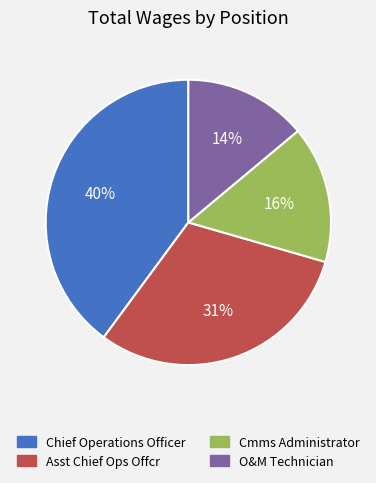

Approximately how many times larger is the value at O&M Technician compared to Asst Chief Ops Offcr?

0.5